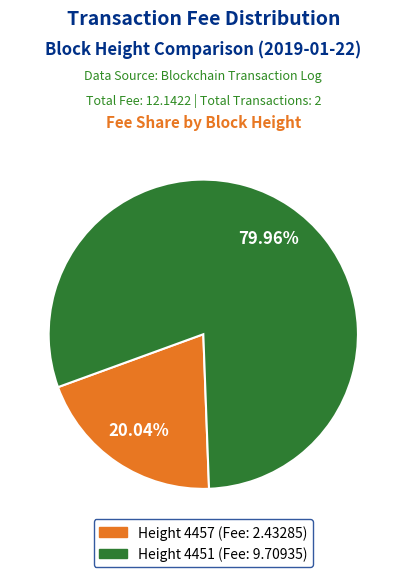

Is there any slice that represents more than half of the pie?

Yes